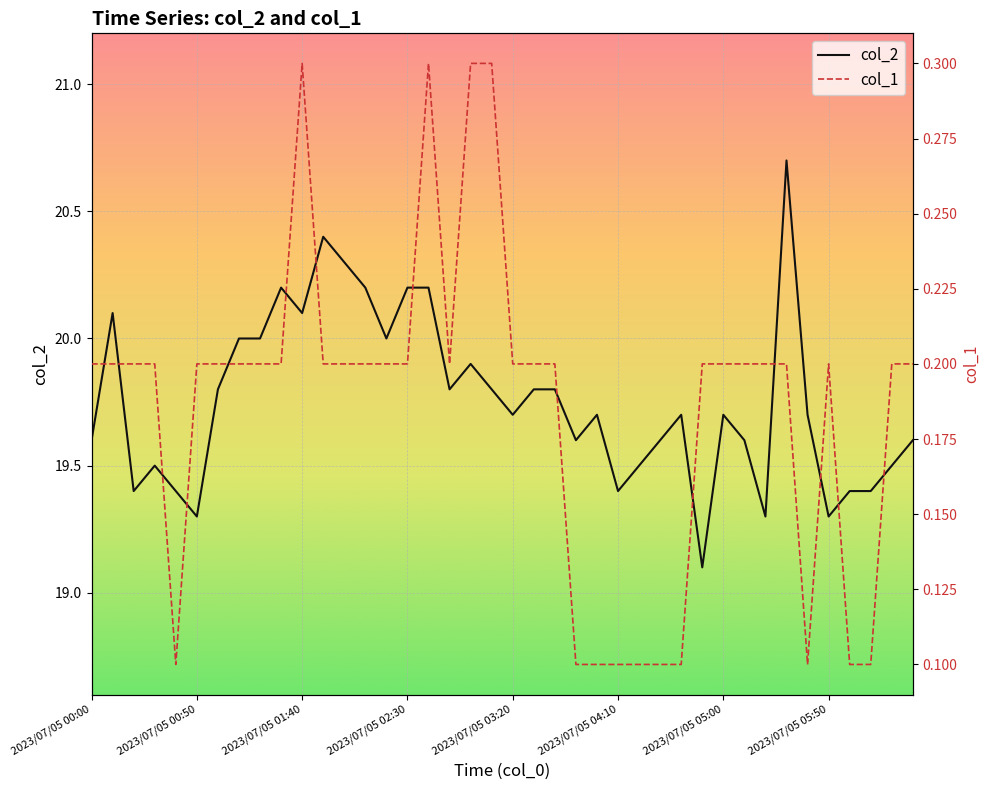

Reading right to left, transcribe all the data shown in this chart.

col_2: 19.6	19.5	19.4	19.4	19.3	19.7	20.7	19.3	19.6	19.7	19.1	19.7	19.6	19.5	19.4	19.7	19.6	19.8	19.8	19.7	19.8	19.9	19.8	20.2	20.2	20.0	20.2	20.3	20.4	20.1	20.2	20.0	20.0	19.8	19.3	19.4	19.5	19.4	20.1	19.6
col_1: 0.2	0.2	0.1	0.1	0.2	0.1	0.2	0.2	0.2	0.2	0.2	0.1	0.1	0.1	0.1	0.1	0.1	0.2	0.2	0.2	0.3	0.3	0.2	0.3	0.2	0.2	0.2	0.2	0.2	0.3	0.2	0.2	0.2	0.2	0.2	0.1	0.2	0.2	0.2	0.2